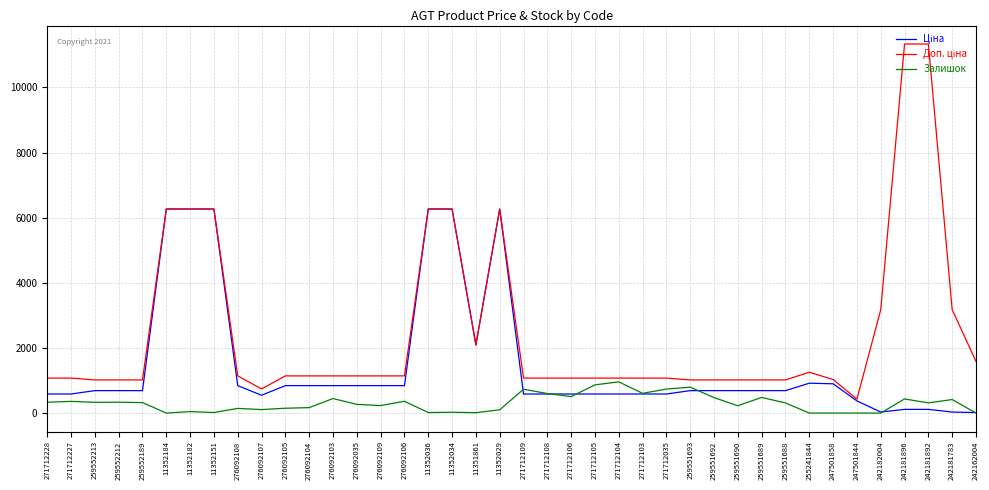

What is the maximum value for Залишок?

959.0